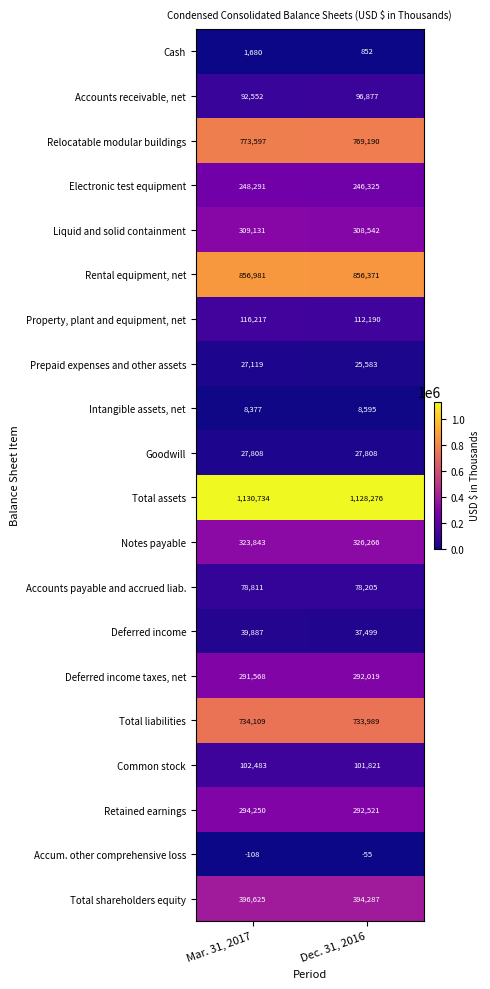

At which category is the sum across all series the highest?

Mar. 31, 2017